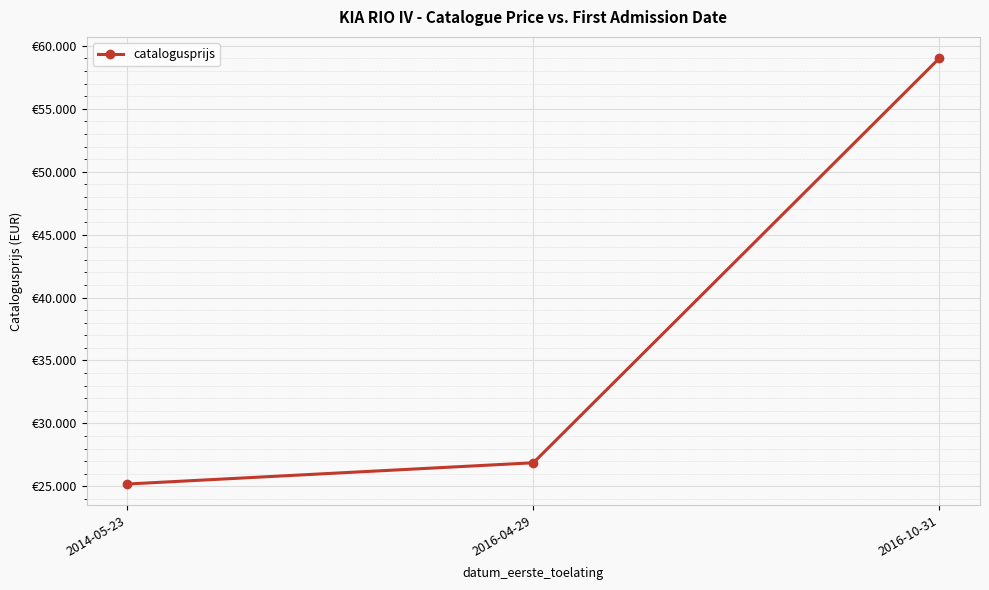

What is the smallest value displayed?

25181